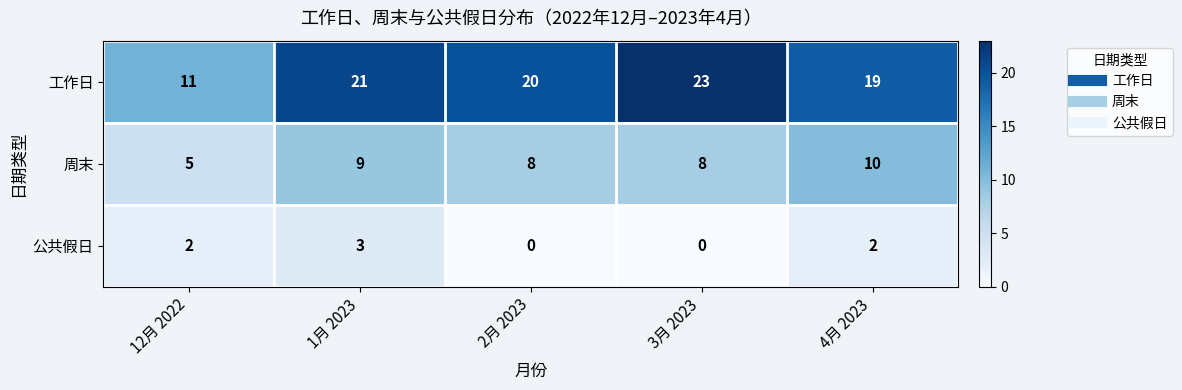

What is the spread (max minus min) of values at 4月 2023?

17